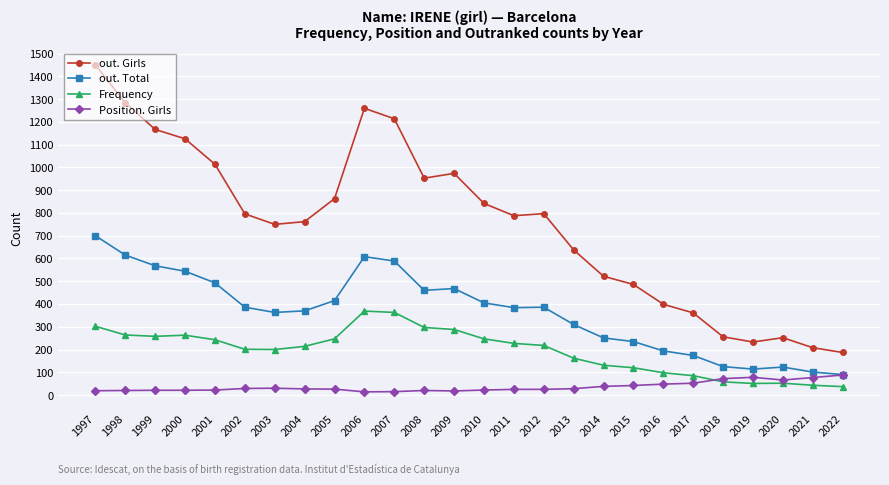

What is the difference between the highest and lowest values at 2009?

956